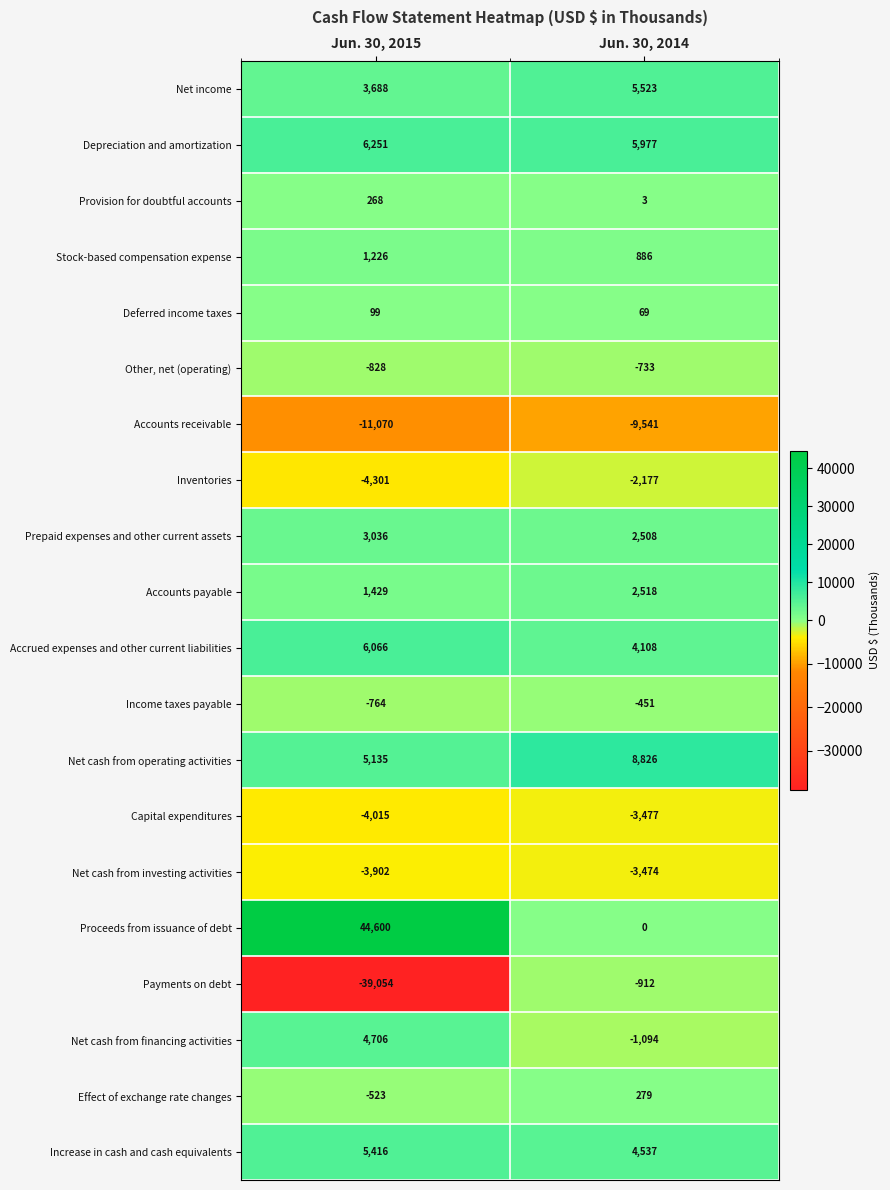

Which label corresponds to the smallest value in the chart?

Jun. 30, 2015